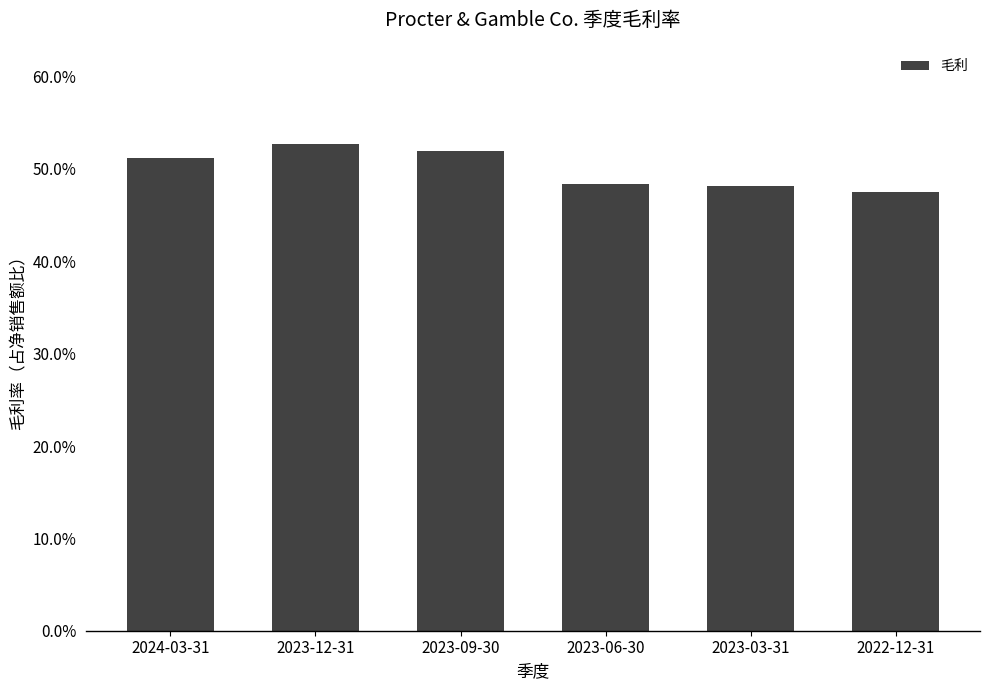

The chart shows a value of 0.5 at 2023-09-30. True or false?

True